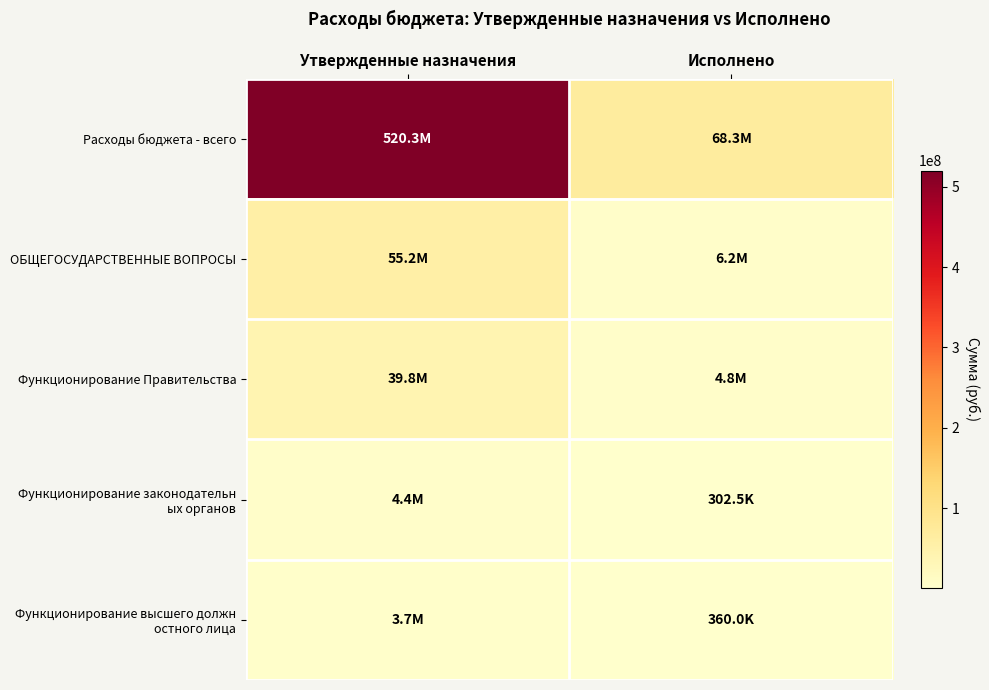

How many data points does each series have?

2